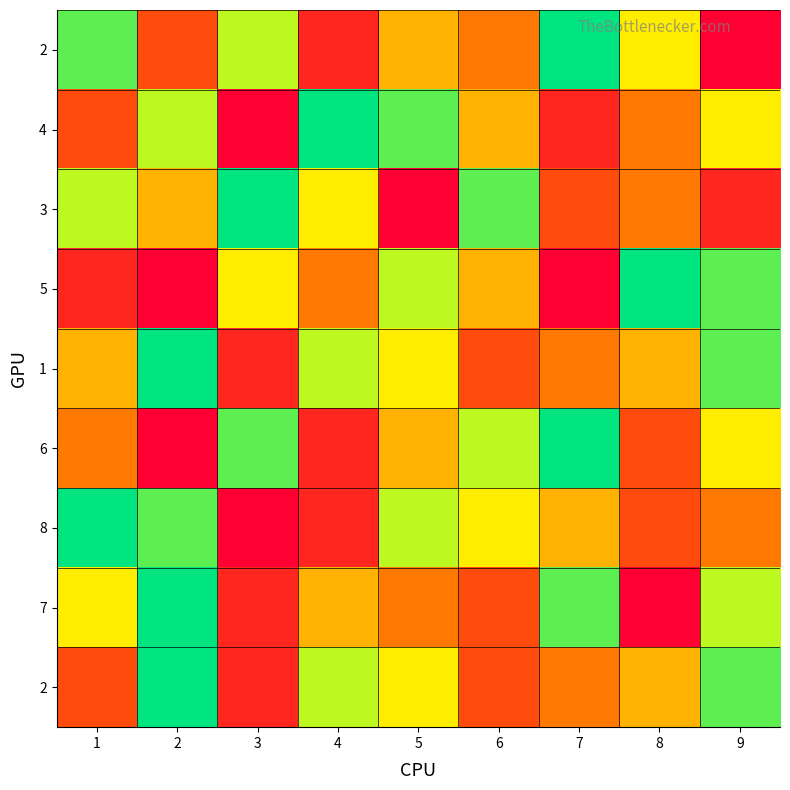

At which category does the chart reach its minimum across all series?

9